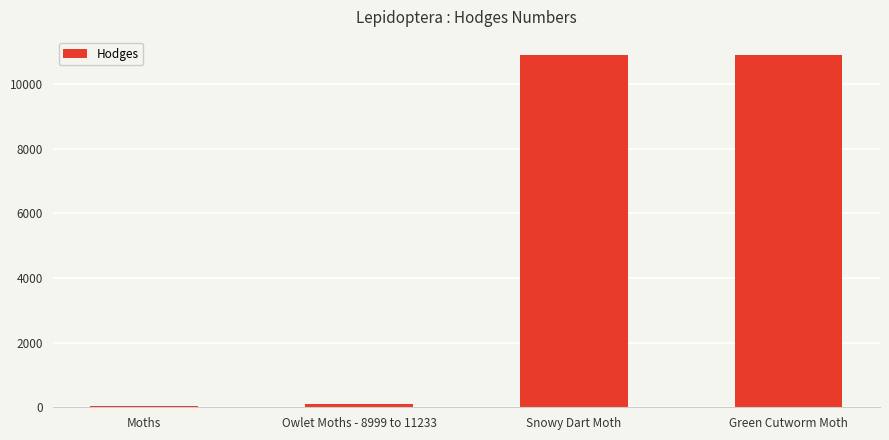

Where is the data nearest to the value 5470?

Owlet Moths - 8999 to 11233